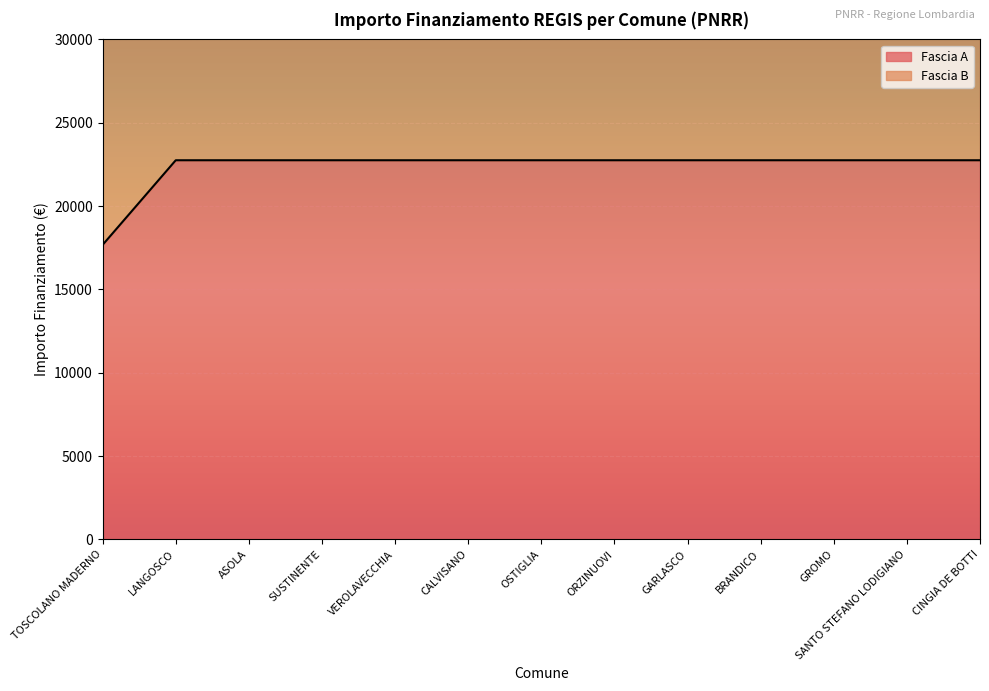

List the labels in order of value, smallest first.

TOSCOLANO MADERNO, LANGOSCO, ASOLA, SUSTINENTE, VEROLAVECCHIA, CALVISANO, OSTIGLIA, ORZINUOVI, GARLASCO, BRANDICO, GROMO, SANTO STEFANO LODIGIANO, CINGIA DE BOTTI